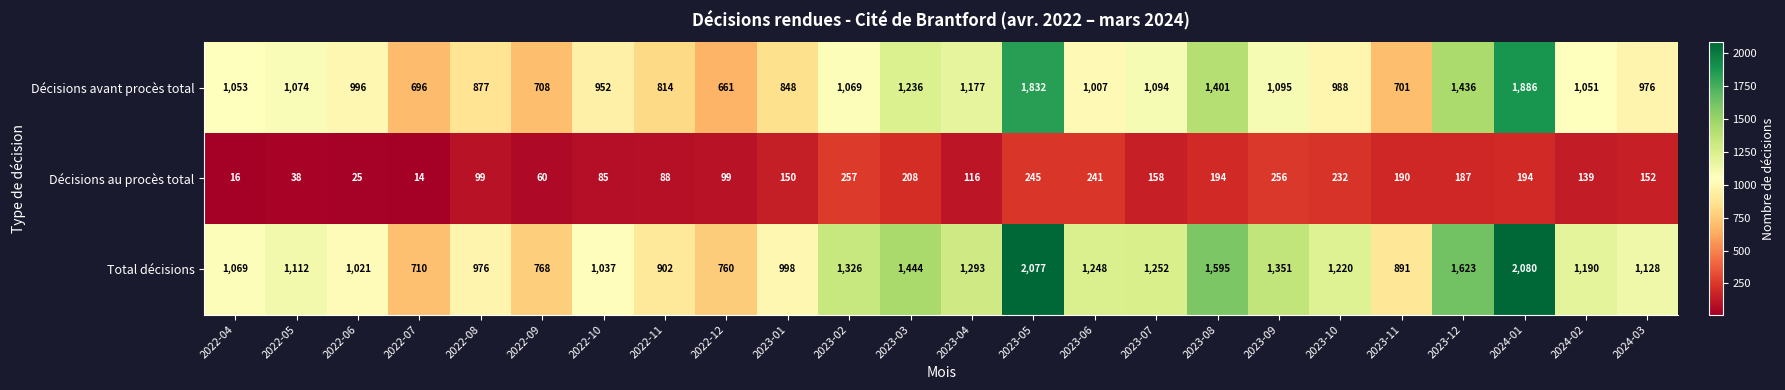

Rank the series by their maximum value, from highest to lowest.

Total décisions, Décisions avant procès total, Décisions au procès total